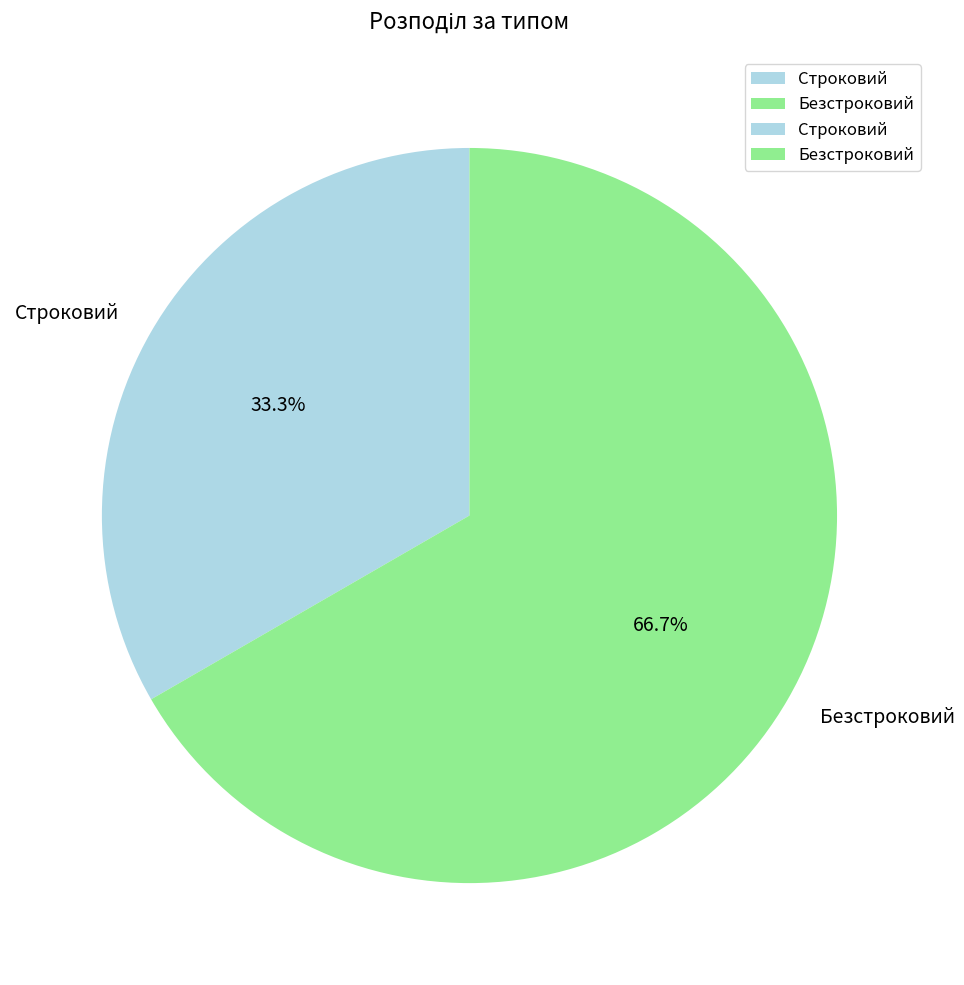

How many slices are in this pie chart?

2